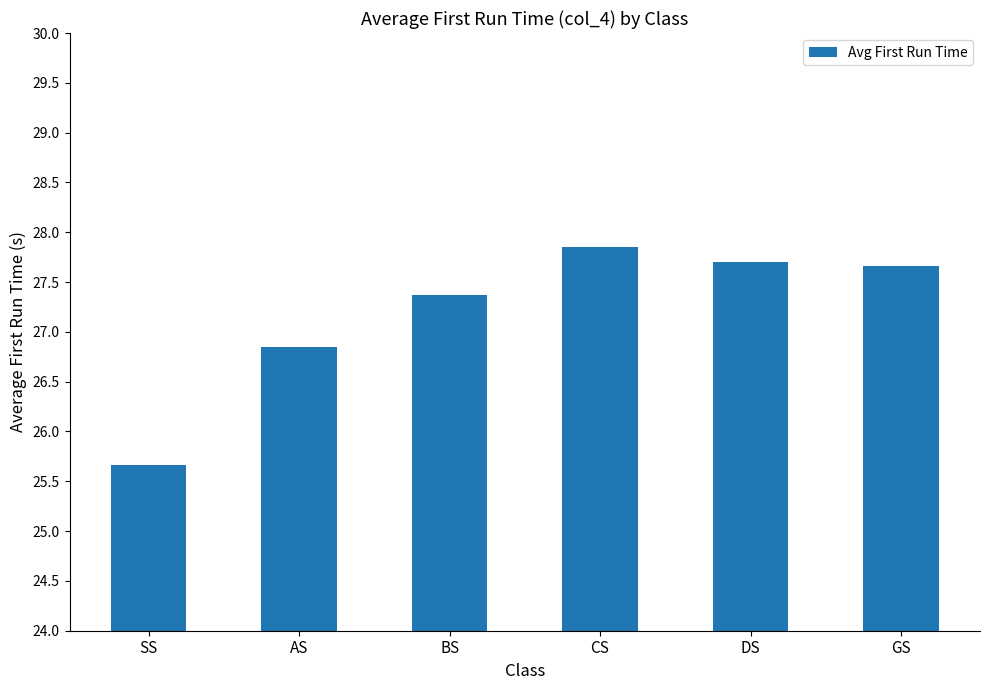

Which category has the highest value across all series?

CS